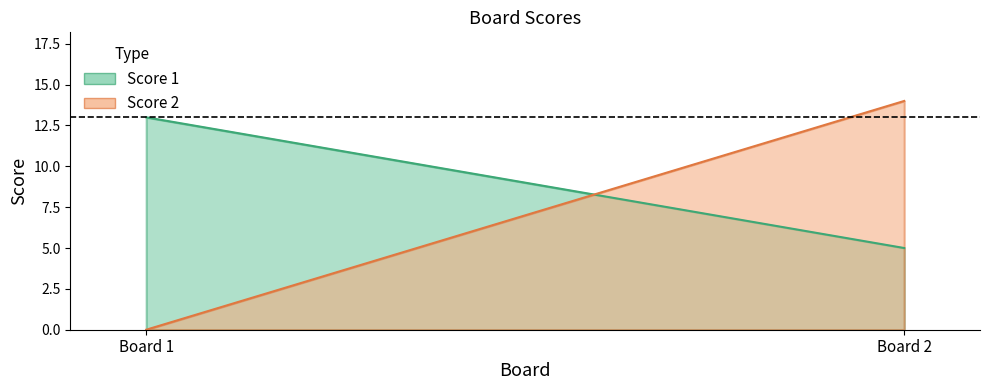

Count the number of categories in the chart.

2